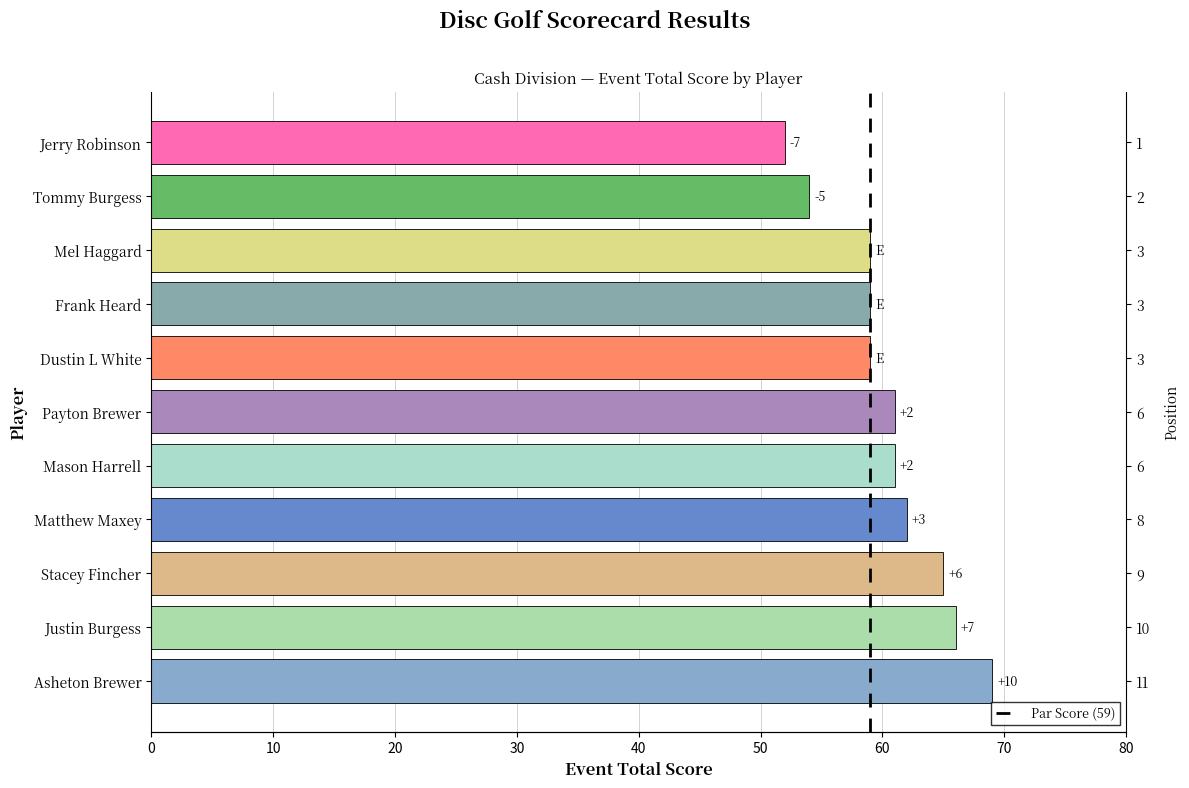

Reading left to right, extract all data points from this chart.

52	54	59	59	59	61	61	62	65	66	69